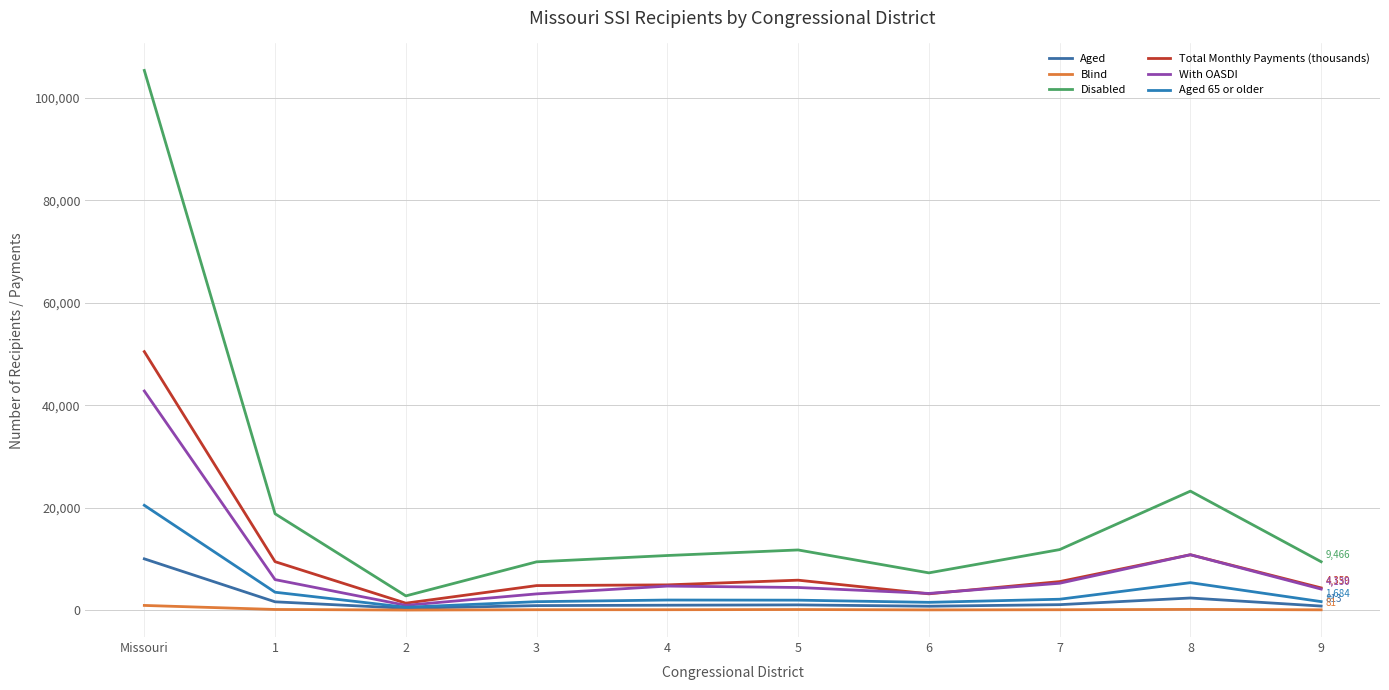

Which category has the lowest value across all series?

2